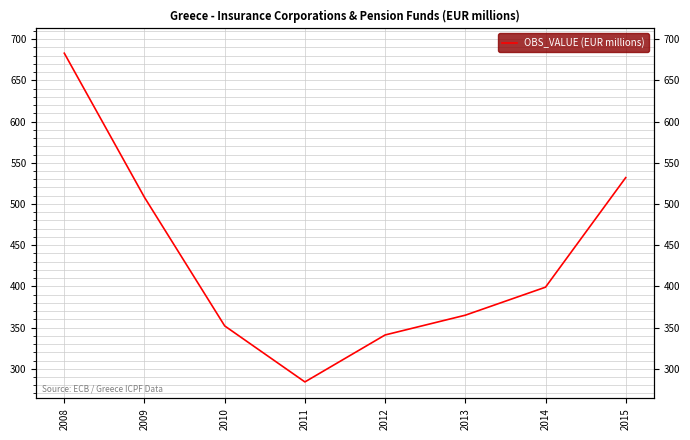

What is the greatest value displayed?

683